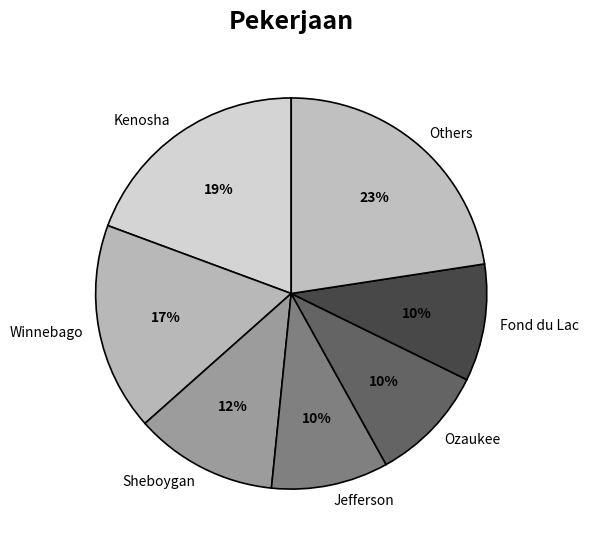

What percentage is the Others slice, to the nearest percent?

23%